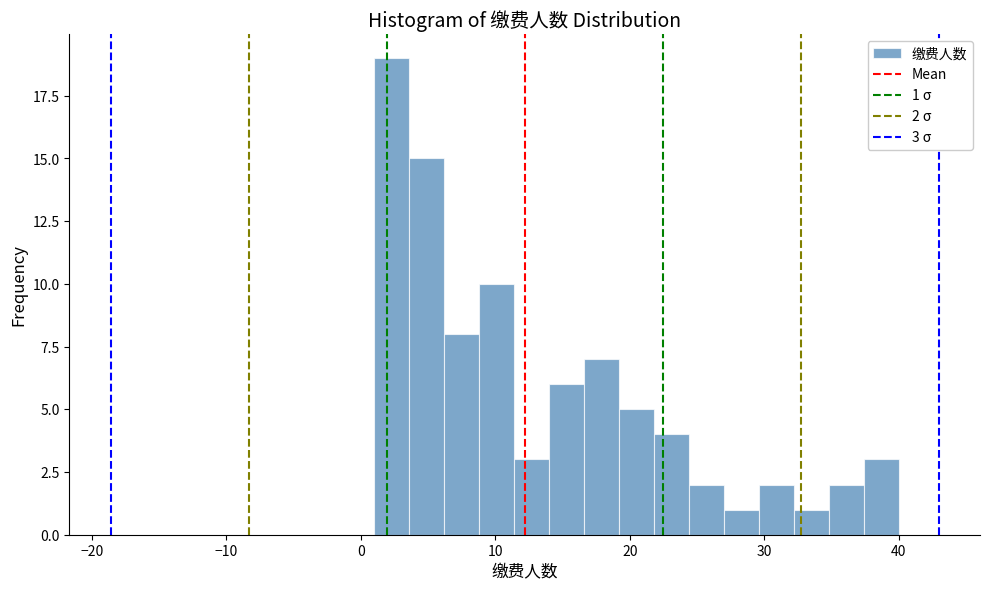

Read against the x-axis, roughly where is the centre of the tallest bar?

2